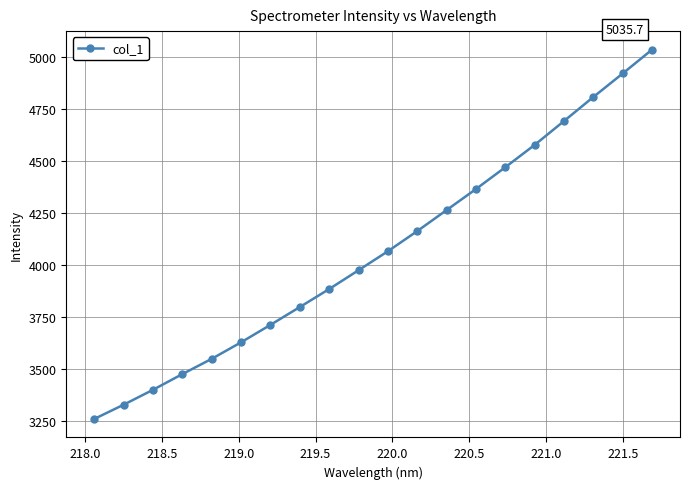

What is the smallest value displayed?

3261.1